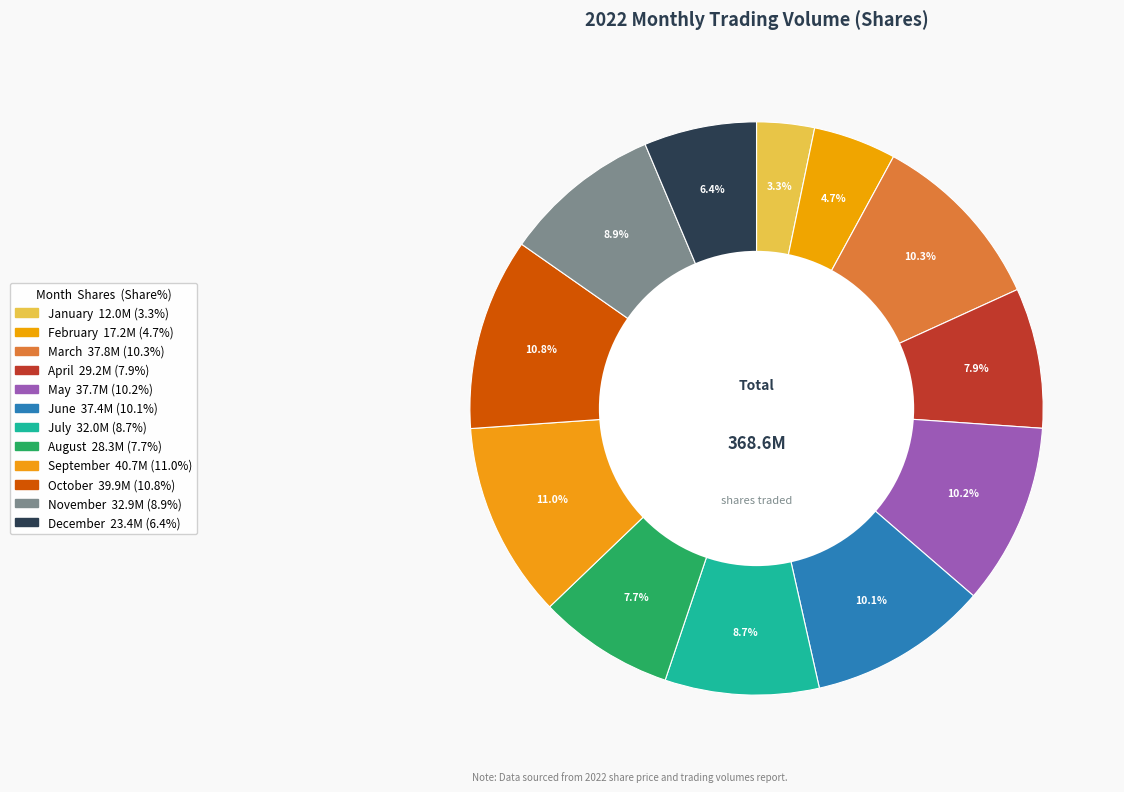

Rank the categories by value from lowest to highest.

January, February, December, August, April, July, November, June, May, March, October, September